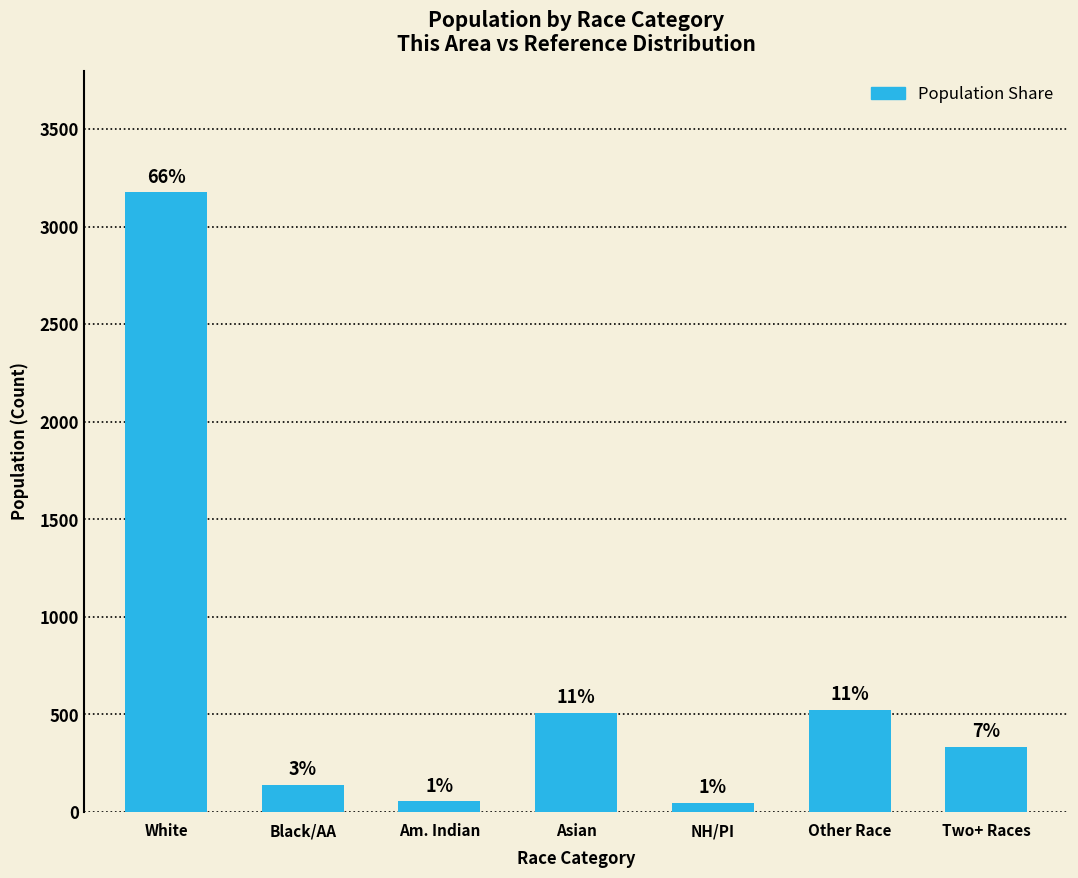

How many bars are there in total?

7